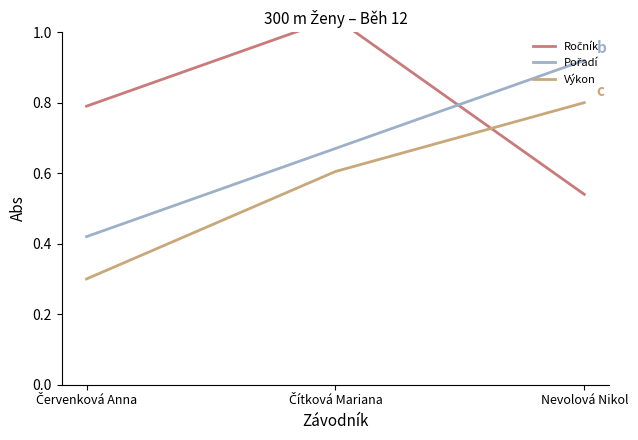

How many lines are shown in the chart?

3